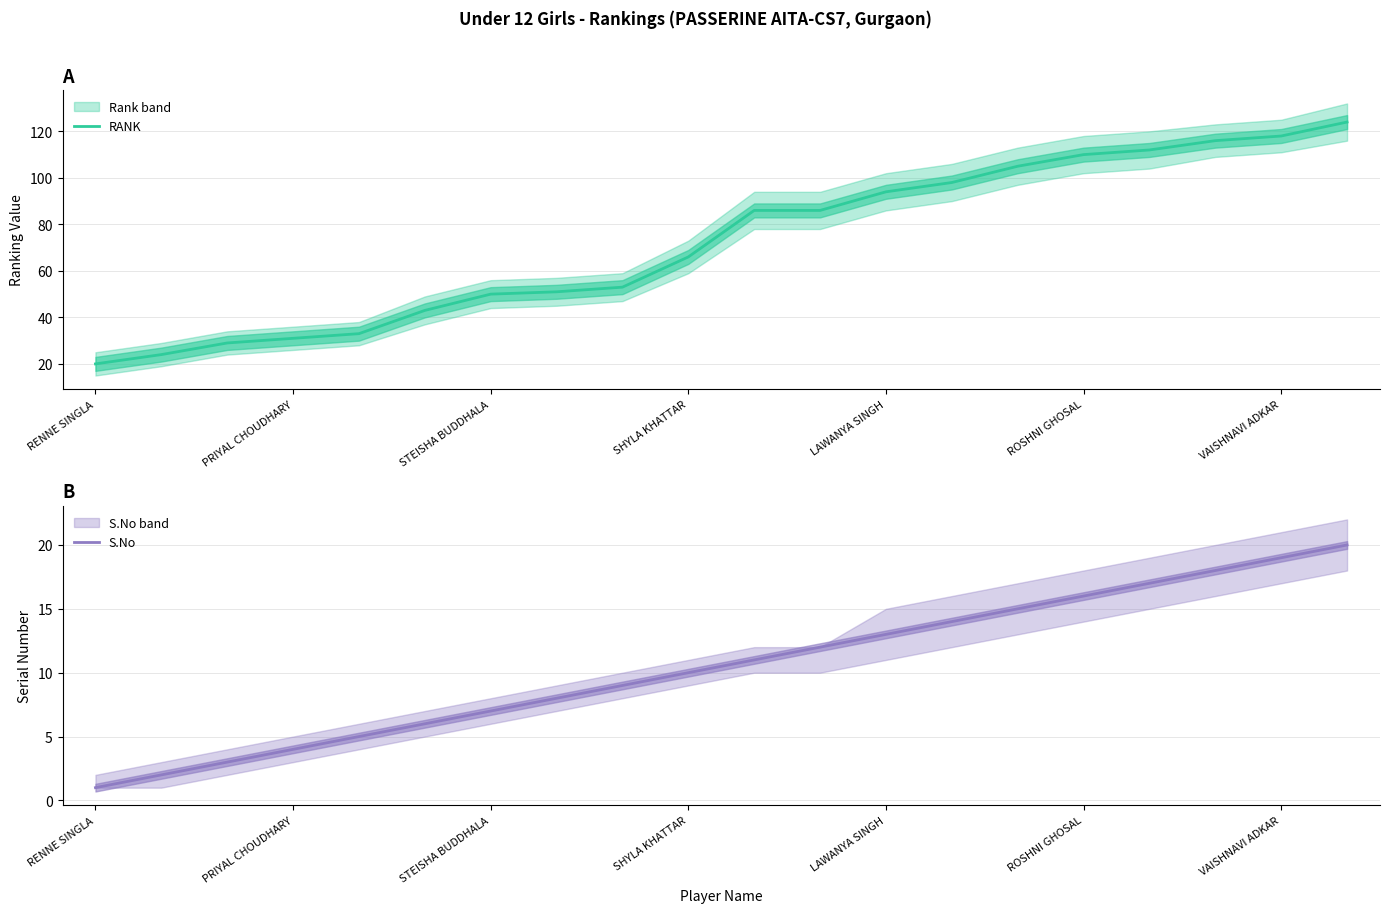

What is the minimum value for RANK?

20